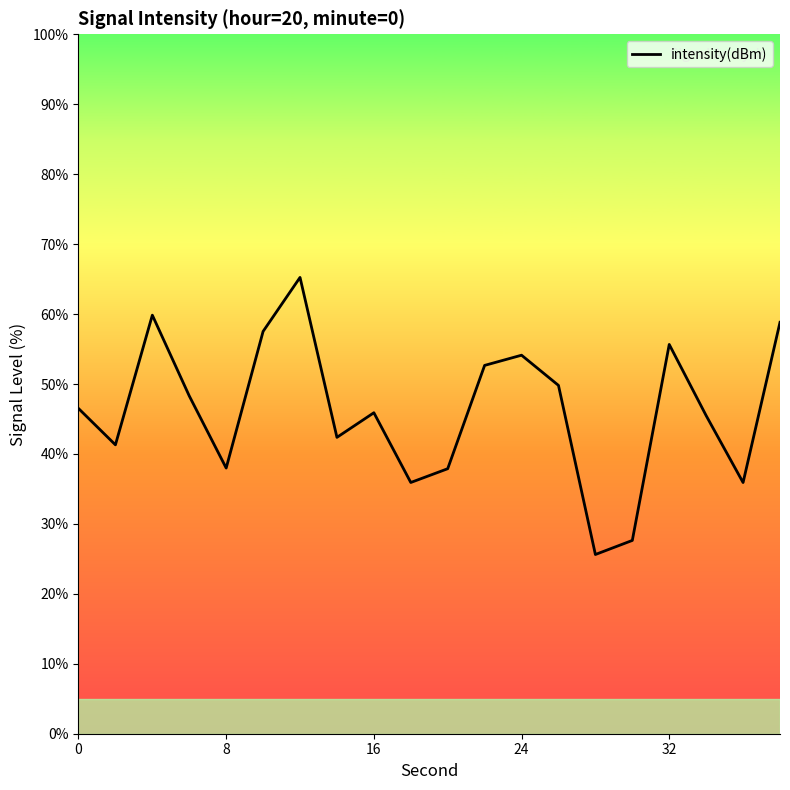

What is the difference between the maximum and minimum values?

39.6